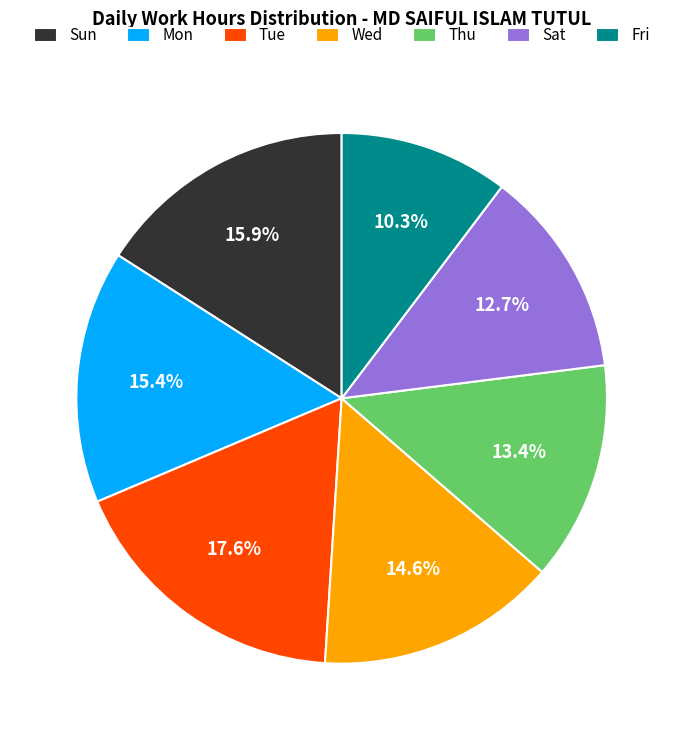

Which category has the smallest portion of the pie?

Fri